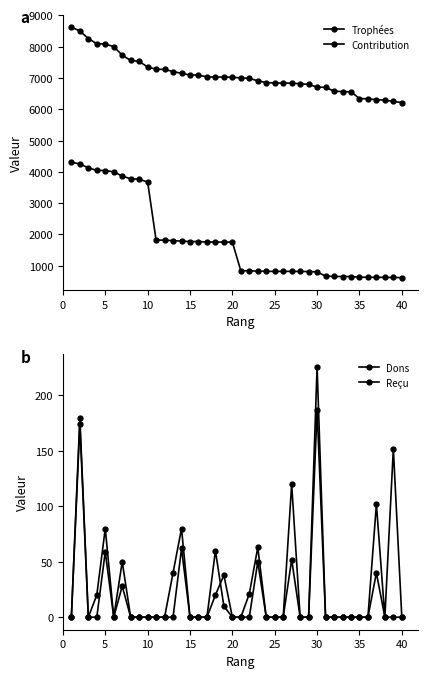

What is the difference between the maximum and minimum values in the Trophées series?

2411